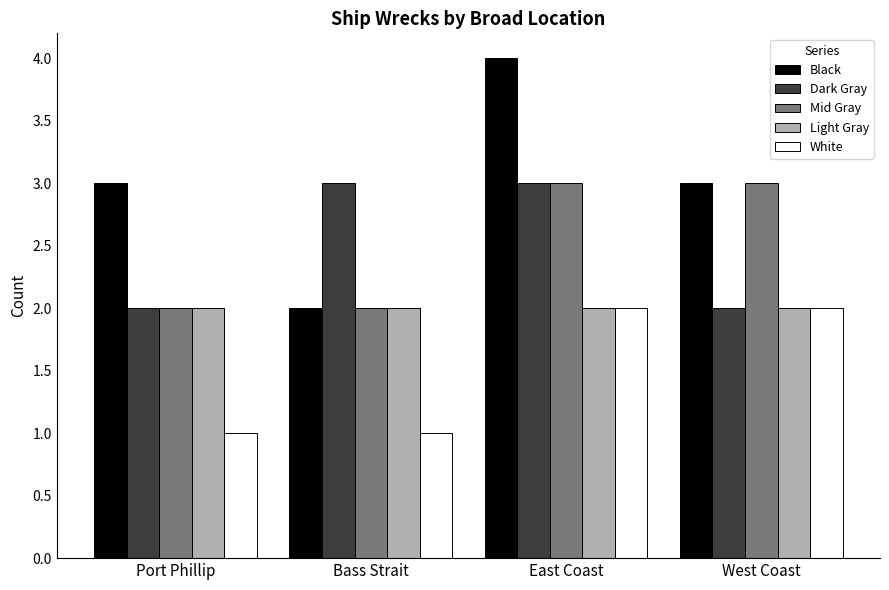

Which series has the largest range (max minus min)?

Black